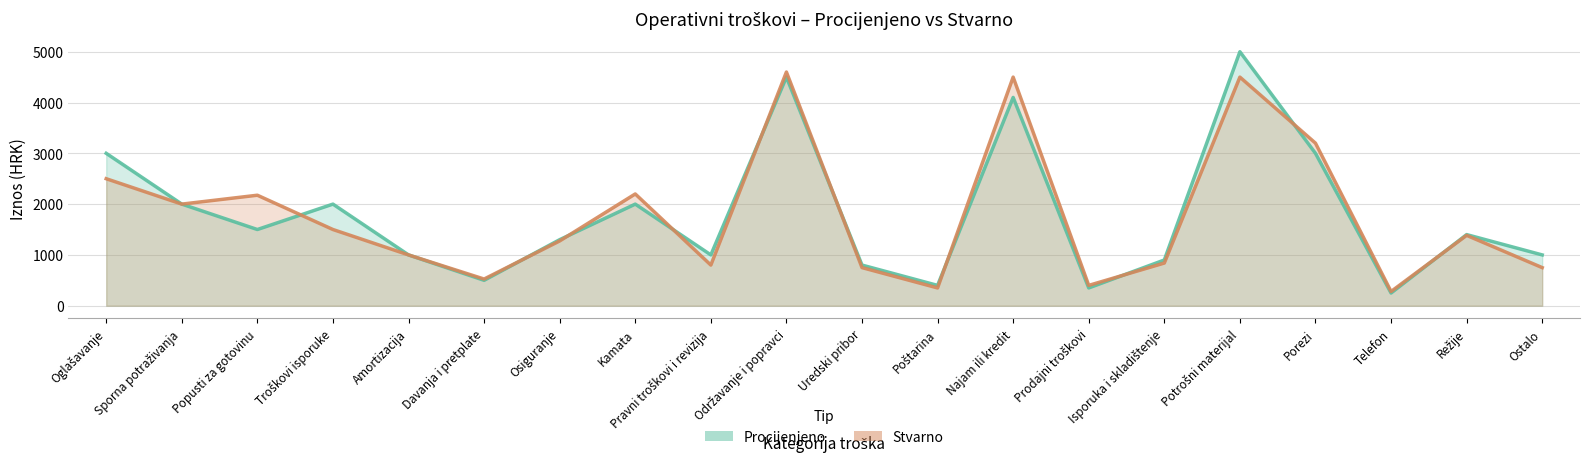

What are all the series names shown in the legend?

Procijenjeno, Stvarno